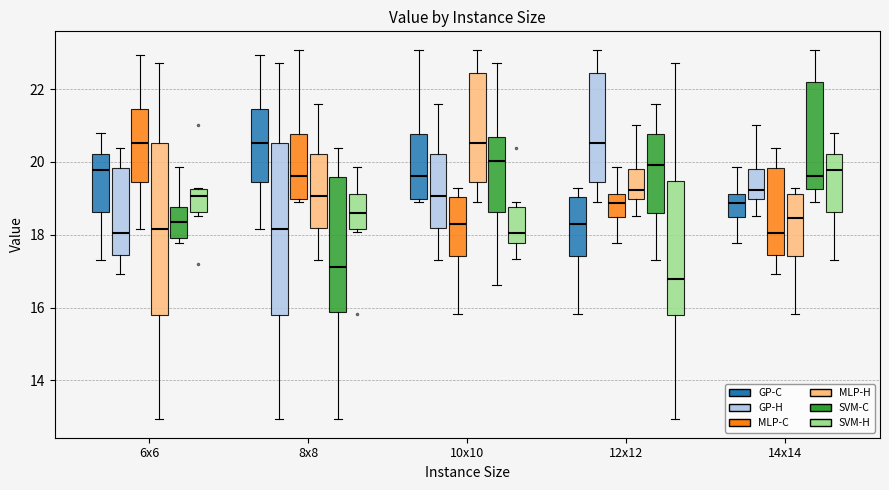

Where does the lower whisker of the box for 6x6 (GP-H) end on the y-axis? The values are not printed on the chart, so give them approximately, as read against the axis.

17.0